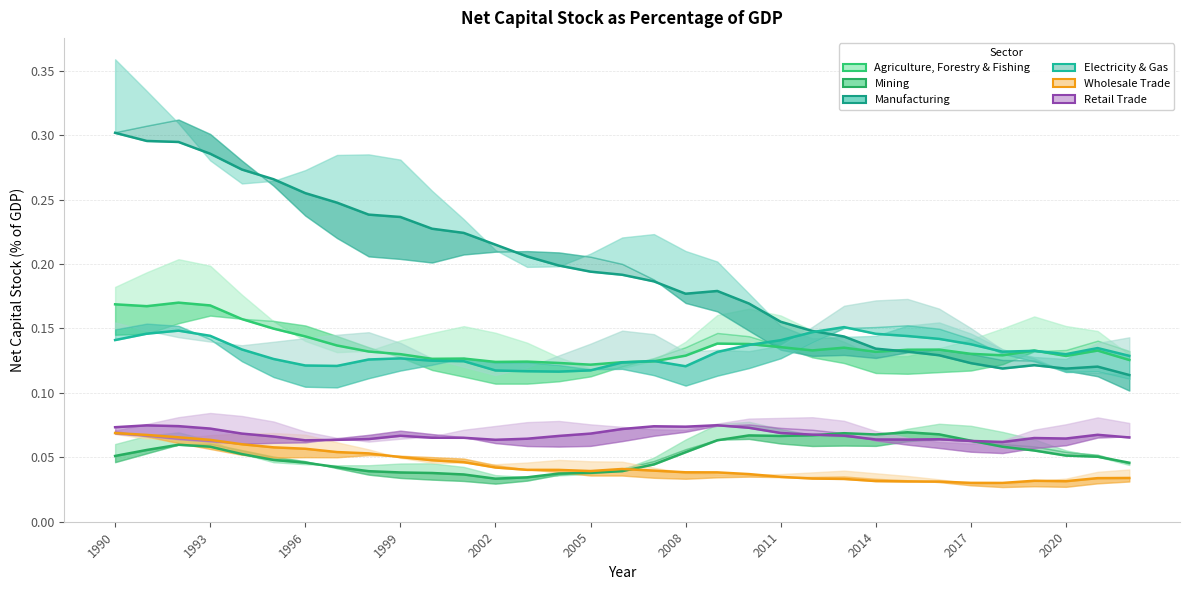

Reading left to right, extract all data points from this chart.

Agriculture, Forestry & Fishing: 0.2	0.2	0.2	0.2	0.2	0.1	0.1	0.1	0.1	0.1	0.1	0.1	0.1	0.1	0.1	0.1	0.1	0.1	0.1	0.1	0.1	0.1	0.1	0.1	0.1	0.1	0.1	0.1	0.1	0.1	0.1	0.1	0.1
Mining: 0.1	0.1	0.1	0.1	0.1	0.0	0.0	0.0	0.0	0.0	0.0	0.0	0.0	0.0	0.0	0.0	0.0	0.0	0.1	0.1	0.1	0.1	0.1	0.1	0.1	0.1	0.1	0.1	0.1	0.1	0.1	0.1	0.0
Manufacturing: 0.3	0.3	0.3	0.3	0.3	0.3	0.3	0.2	0.2	0.2	0.2	0.2	0.2	0.2	0.2	0.2	0.2	0.2	0.2	0.2	0.2	0.2	0.1	0.1	0.1	0.1	0.1	0.1	0.1	0.1	0.1	0.1	0.1
Electricity & Gas: 0.1	0.1	0.1	0.1	0.1	0.1	0.1	0.1	0.1	0.1	0.1	0.1	0.1	0.1	0.1	0.1	0.1	0.1	0.1	0.1	0.1	0.1	0.1	0.2	0.1	0.1	0.1	0.1	0.1	0.1	0.1	0.1	0.1
Wholesale Trade: 0.1	0.1	0.1	0.1	0.1	0.1	0.1	0.1	0.1	0.1	0.0	0.0	0.0	0.0	0.0	0.0	0.0	0.0	0.0	0.0	0.0	0.0	0.0	0.0	0.0	0.0	0.0	0.0	0.0	0.0	0.0	0.0	0.0
Retail Trade: 0.1	0.1	0.1	0.1	0.1	0.1	0.1	0.1	0.1	0.1	0.1	0.1	0.1	0.1	0.1	0.1	0.1	0.1	0.1	0.1	0.1	0.1	0.1	0.1	0.1	0.1	0.1	0.1	0.1	0.1	0.1	0.1	0.1